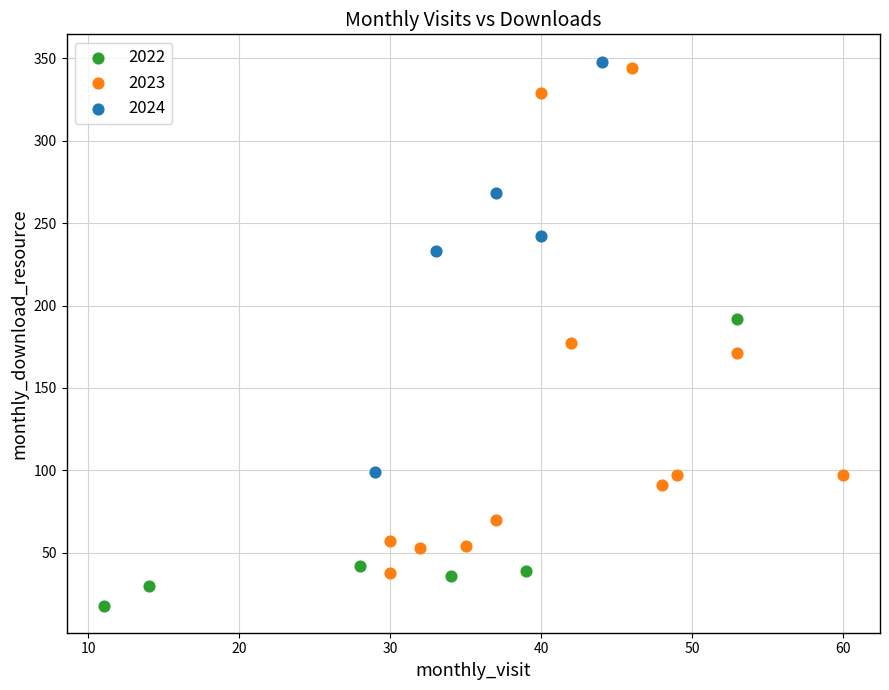

Which series contains the highest Y value?

2024